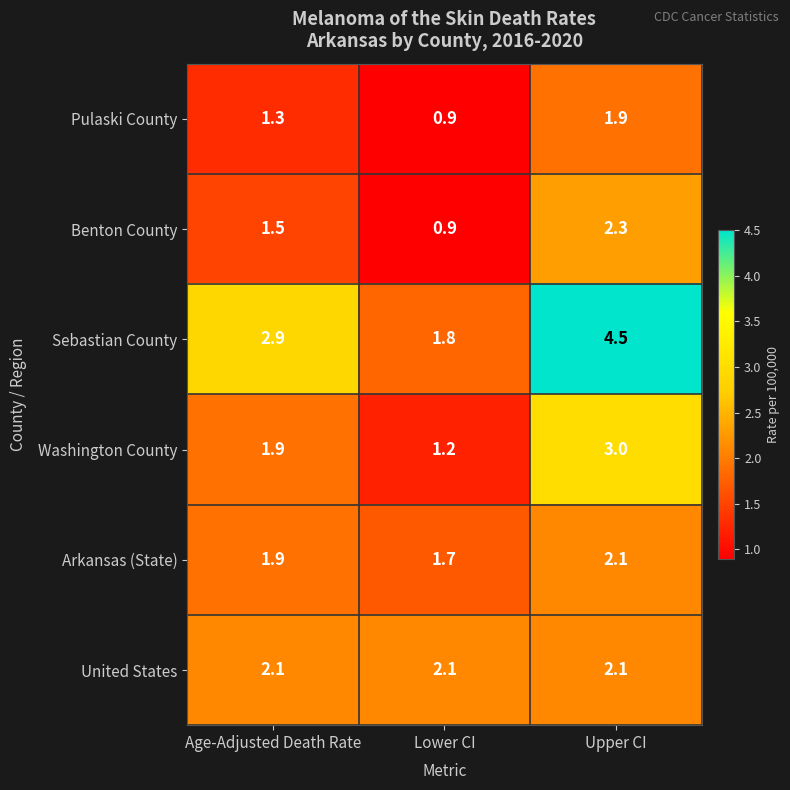

True or false: Washington County has a value of 1.9 at Lower CI.

False